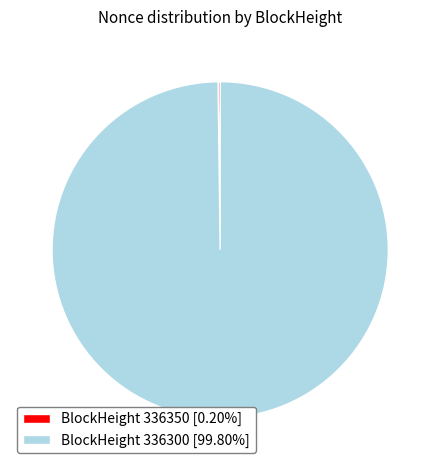

Does BlockHeight 336300 [99.80%] represent more than half of the total?

Yes